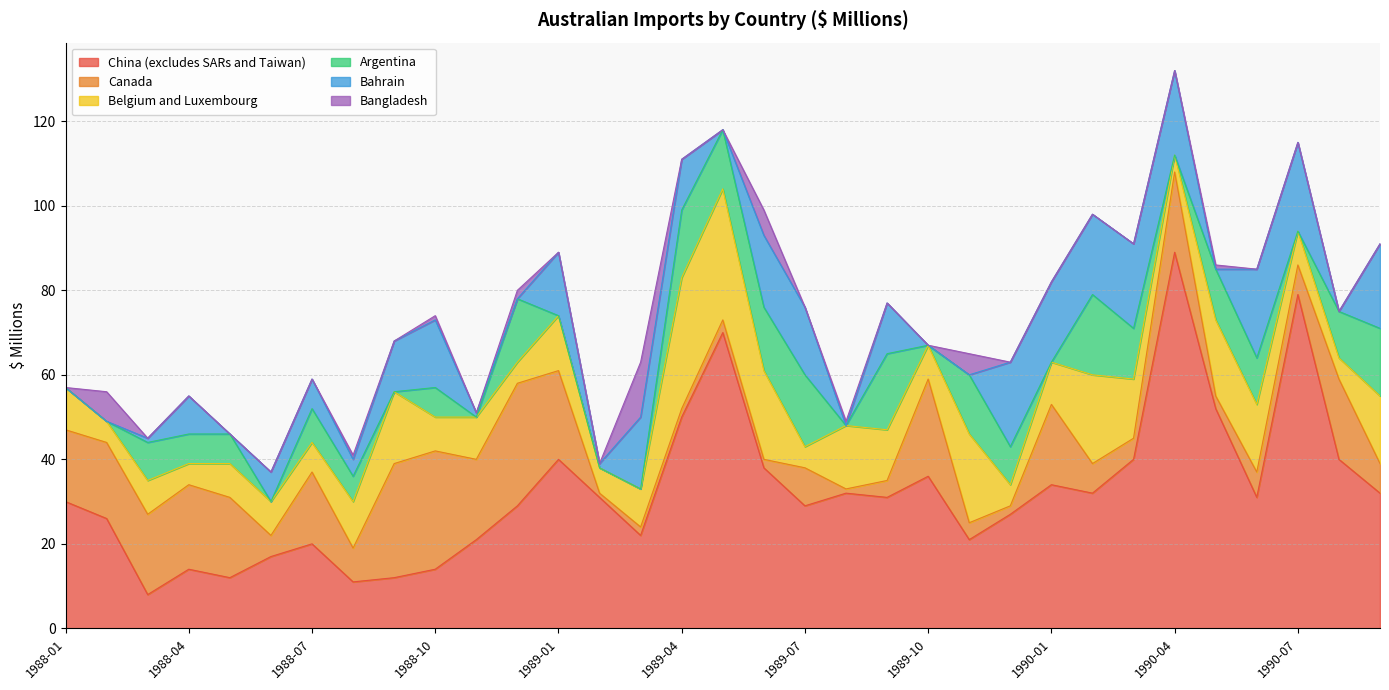

List the labels in order of Belgium and Luxembourg value, smallest first.

1990-04, 1988-02, 1988-04, 1988-12, 1989-07, 1989-12, 1990-08, 1989-02, 1988-07, 1988-03, 1988-05, 1988-06, 1988-10, 1989-10, 1990-07, 1989-03, 1988-01, 1988-11, 1990-01, 1988-08, 1989-09, 1989-01, 1990-03, 1989-08, 1990-06, 1990-09, 1988-09, 1990-05, 1989-06, 1989-11, 1990-02, 1989-04, 1989-05